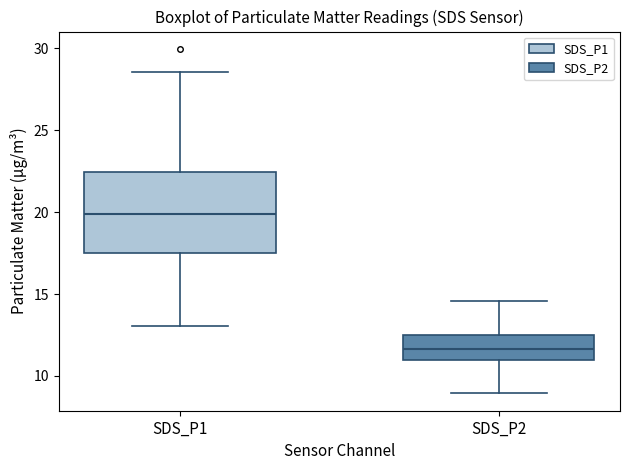

Which box has the highest median line?

SDS_P1